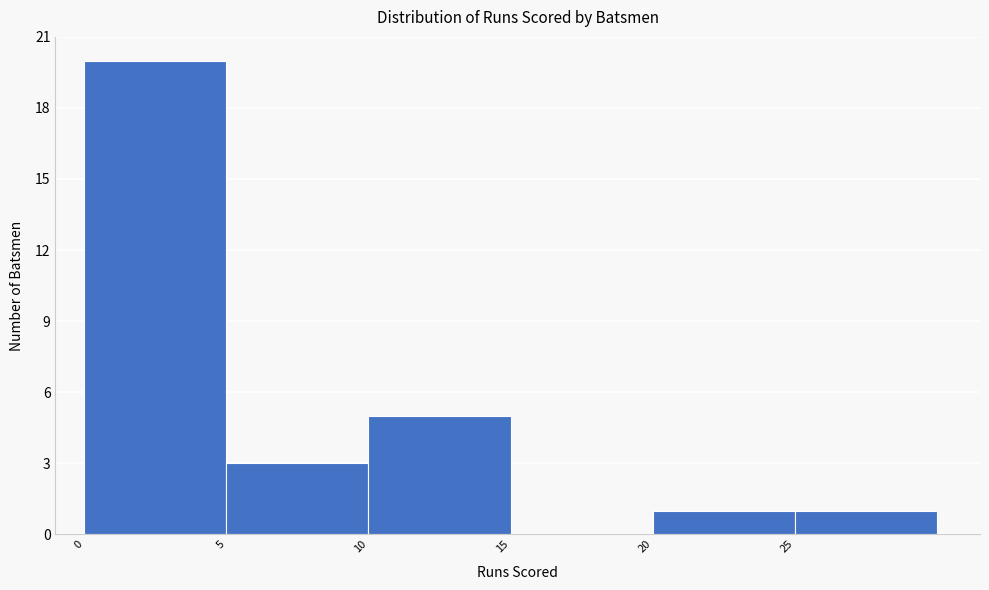

Reading left to right, list every bar in this chart as the range it spans on the x-axis followed by its height. The values are not printed on the chart, so give them approximately, as read against the axis.

0 to 5: 20
5 to 10: 3
10 to 15: 5
15 to 20: 0
20 to 25: 1
25 to 30: 1